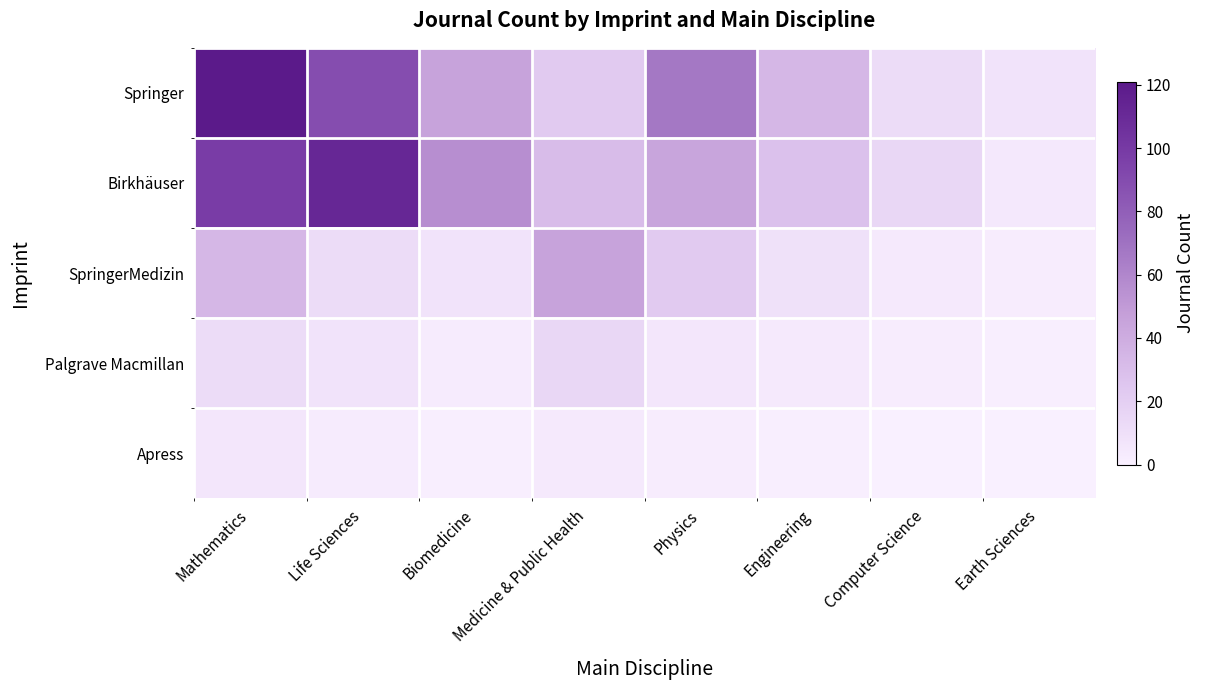

Reading left to right, what are all the values shown in this chart?

Springer: Mathematics=121	Life Sciences=89	Biomedicine=45	Medicine & Public Health=23	Physics=67	Engineering=34	Computer Science=12	Earth Sciences=8
Birkhäuser: Mathematics=98	Life Sciences=112	Biomedicine=56	Medicine & Public Health=31	Physics=44	Engineering=28	Computer Science=15	Earth Sciences=5
SpringerMedizin: Mathematics=34	Life Sciences=12	Biomedicine=8	Medicine & Public Health=45	Physics=23	Engineering=9	Computer Science=4	Earth Sciences=2
Palgrave Macmillan: Mathematics=12	Life Sciences=8	Biomedicine=3	Medicine & Public Health=15	Physics=6	Engineering=4	Computer Science=2	Earth Sciences=1
Apress: Mathematics=6	Life Sciences=3	Biomedicine=1	Medicine & Public Health=4	Physics=2	Engineering=1	Computer Science=0	Earth Sciences=0